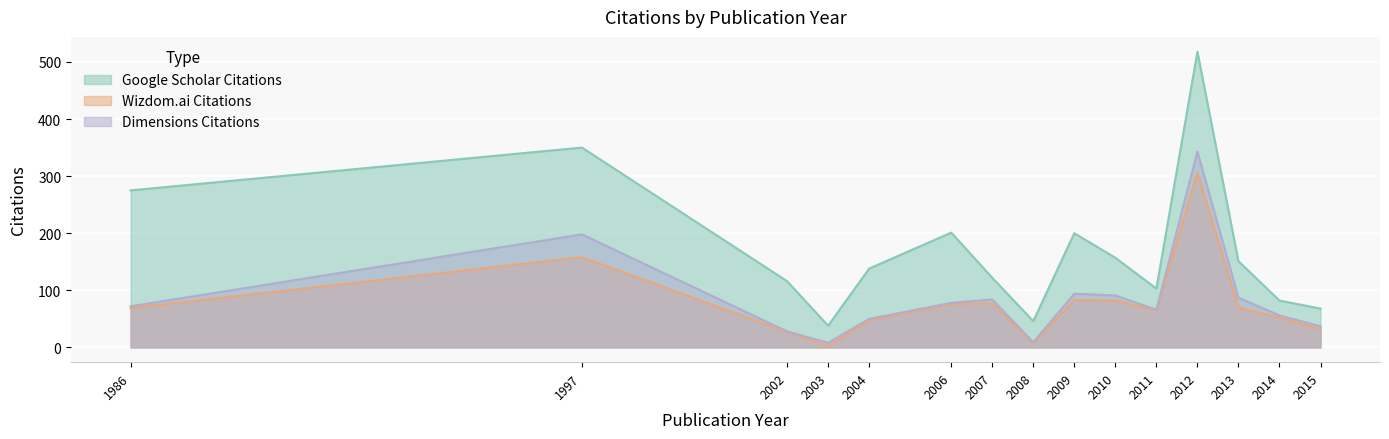

At which label is Google Scholar Citations closest to 219?

2006